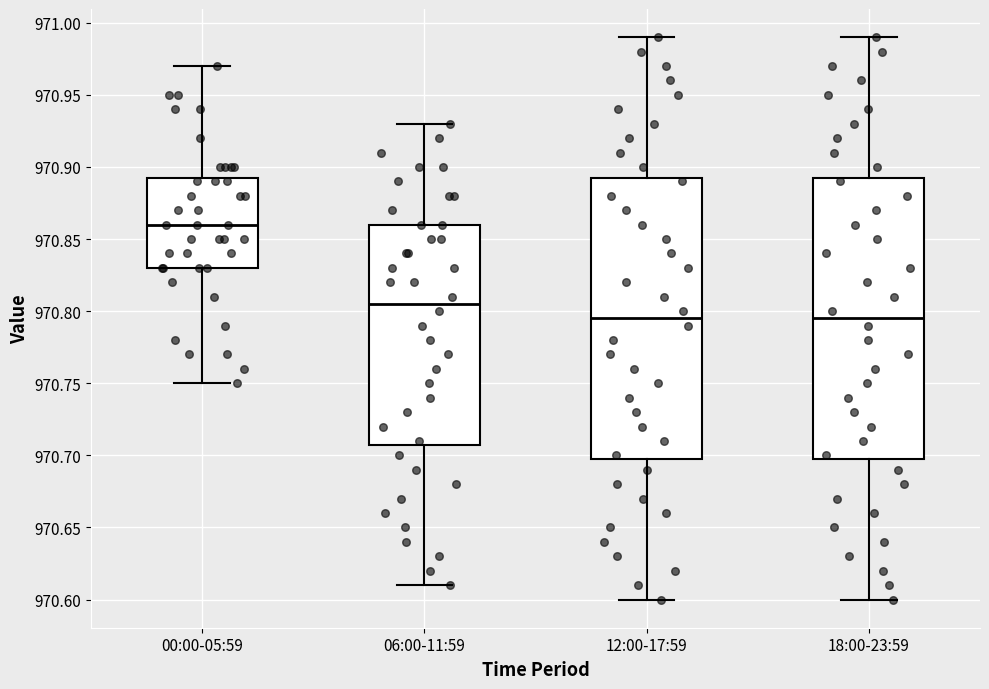

Where does the median line of the box for 00:00-05:59 sit on the y-axis? The values are not printed on the chart, so give them approximately, as read against the axis.

970.860